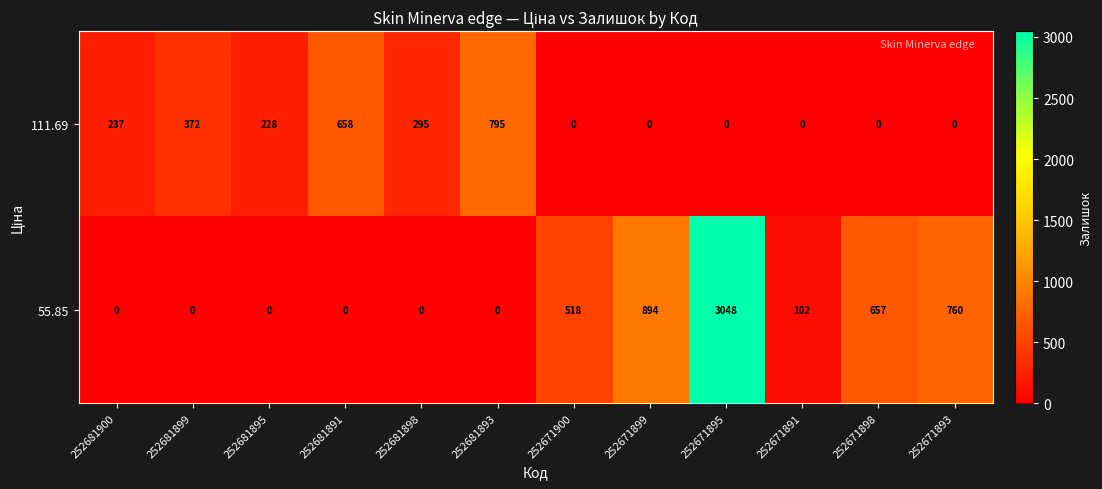

Rank the series by their maximum value, from lowest to highest.

111.69, 55.85